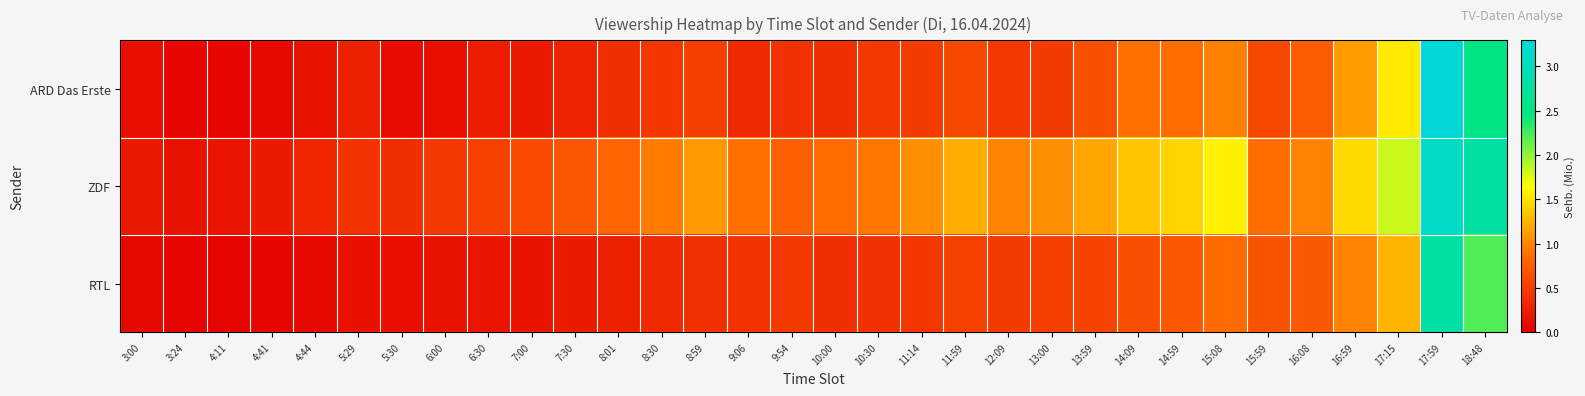

Rank the series by their maximum value, from lowest to highest.

RTL, ZDF, ARD Das Erste